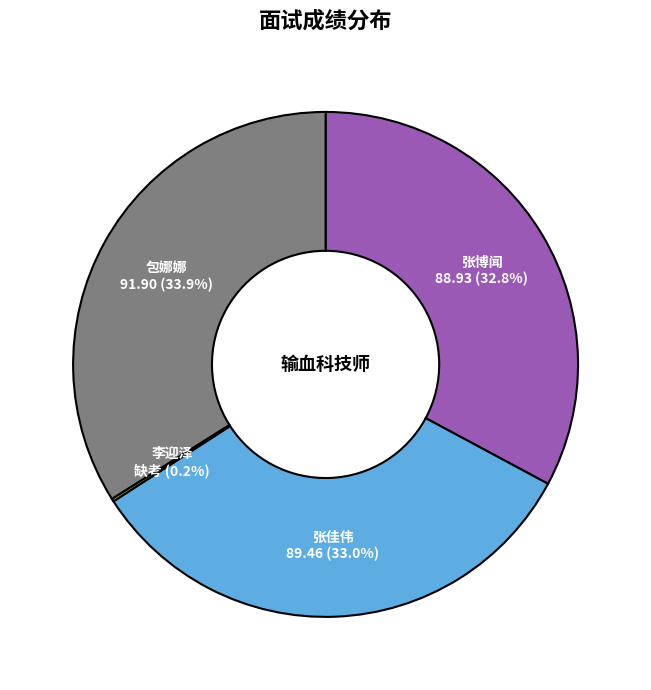

Is there any slice that represents more than half of the pie?

No